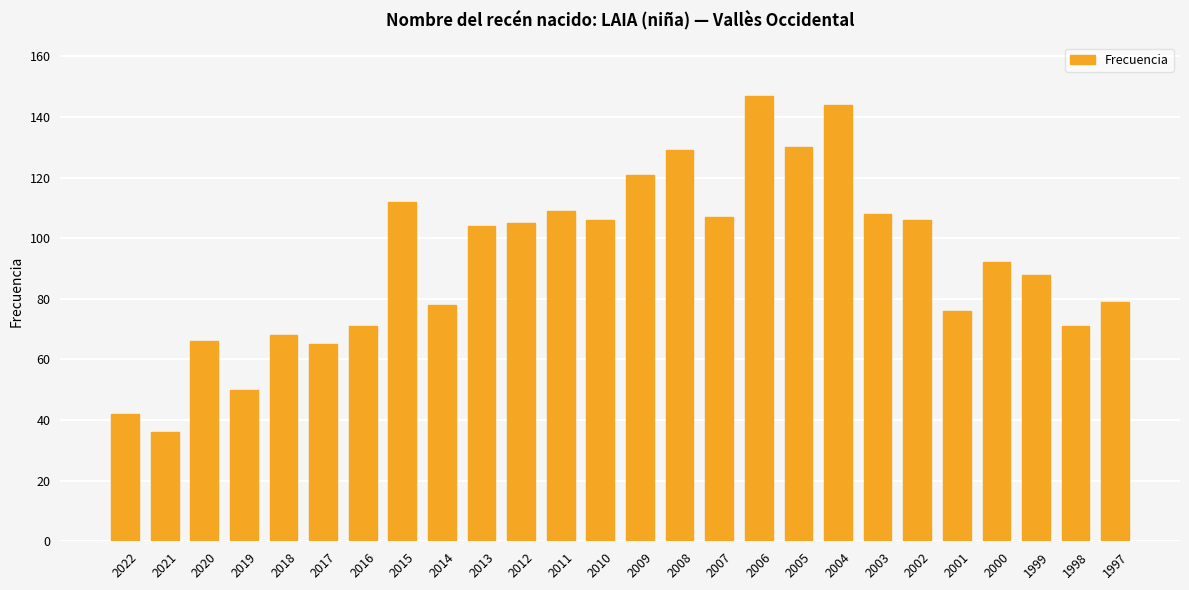

Reading left to right, list all the values displayed in this chart.

2022=42	2021=36	2020=66	2019=50	2018=68	2017=65	2016=71	2015=112	2014=78	2013=104	2012=105	2011=109	2010=106	2009=121	2008=129	2007=107	2006=147	2005=130	2004=144	2003=108	2002=106	2001=76	2000=92	1999=88	1998=71	1997=79